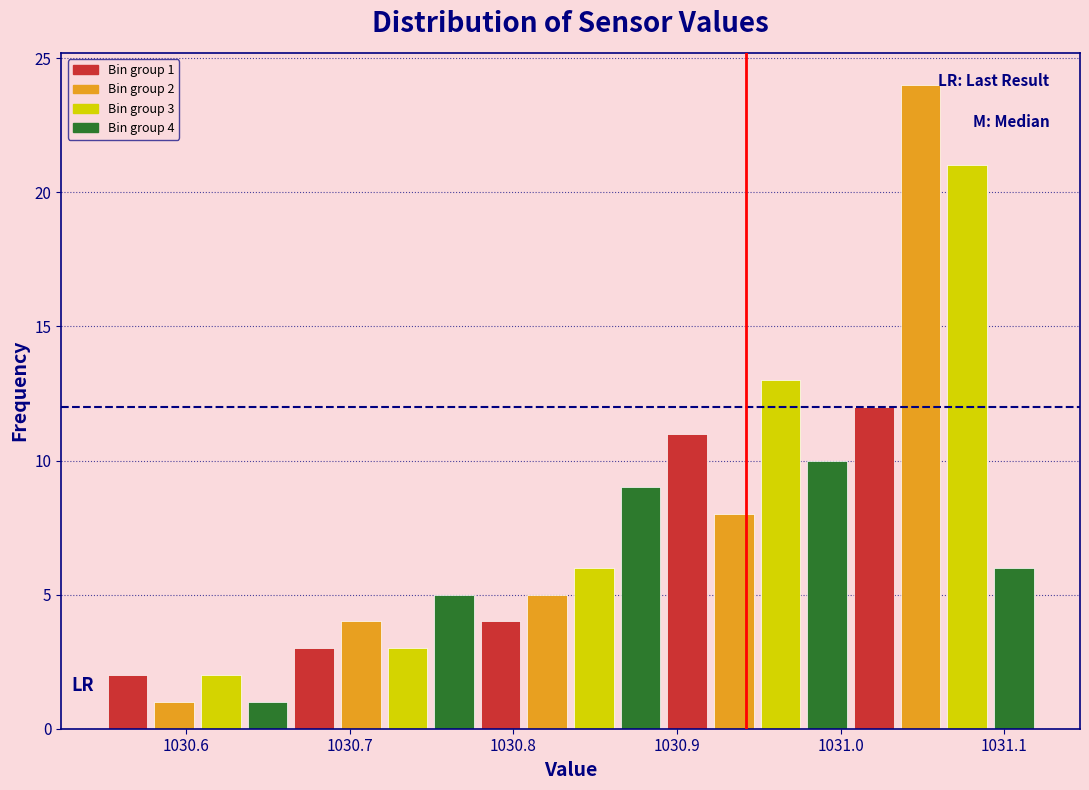

Read against the x-axis, roughly where is the centre of the tallest bar?

1031.05